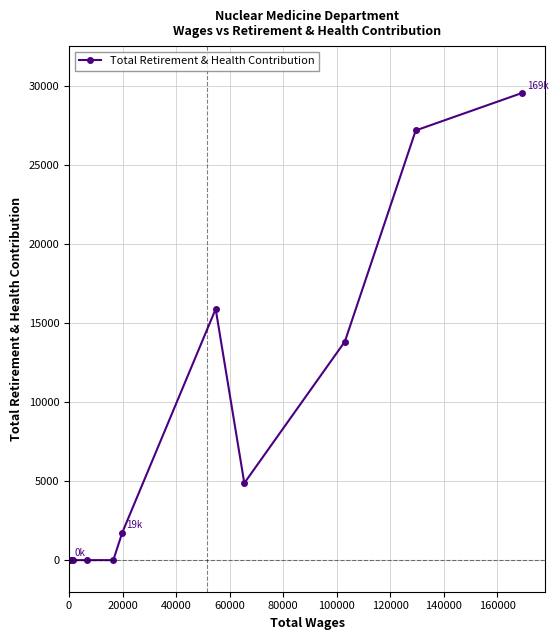

How many categories are shown in the chart?

11